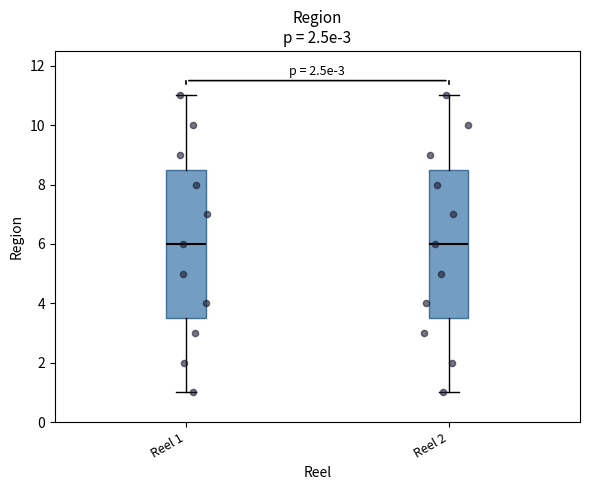

Where does the median line of the box for Reel 1 sit on the y-axis? The values are not printed on the chart, so give them approximately, as read against the axis.

6.0